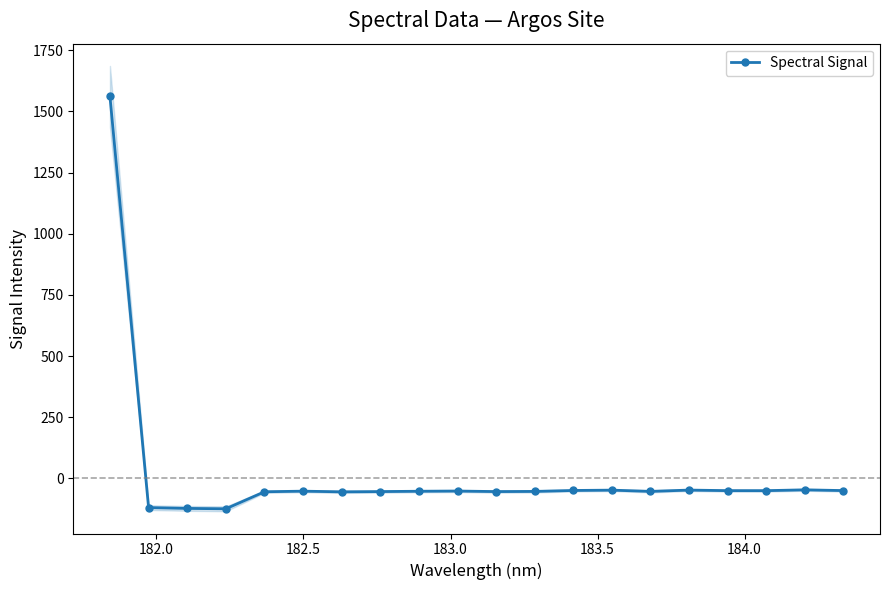

How many lines are shown in the chart?

1